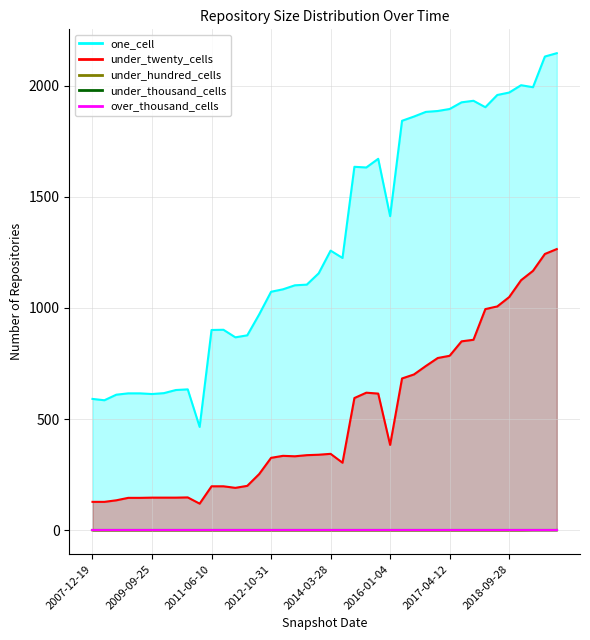

Where is the first local minimum for under_twenty_cells?

2010-11-17